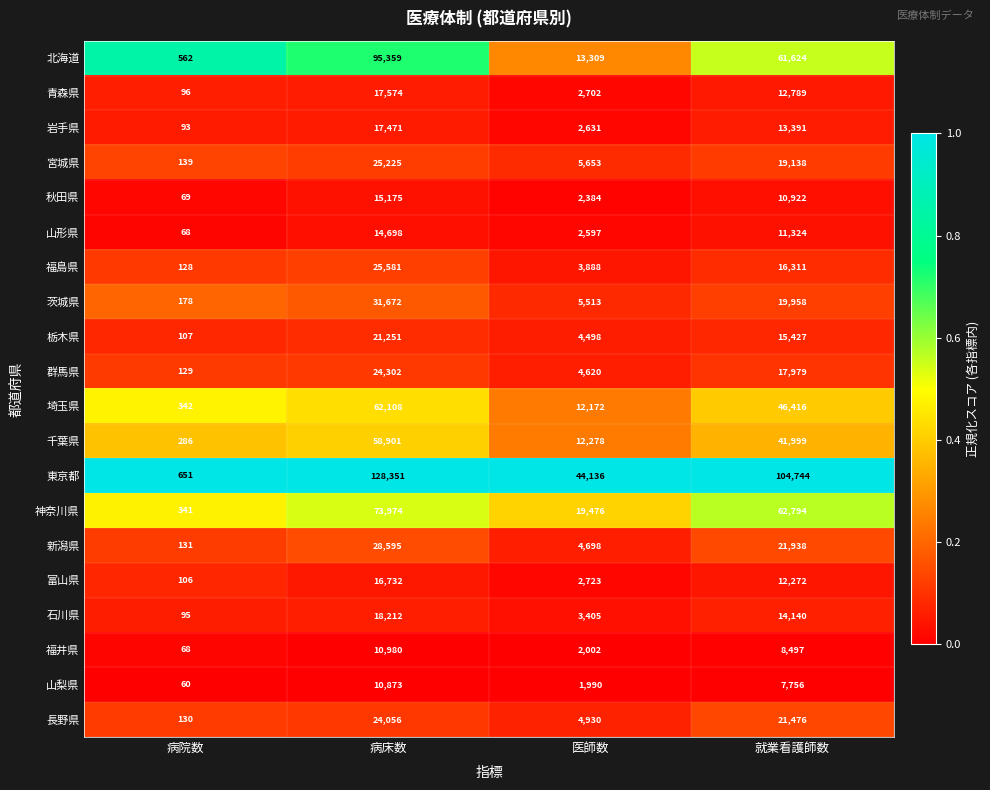

What is the spread (max minus min) of values at 医師数?

42146